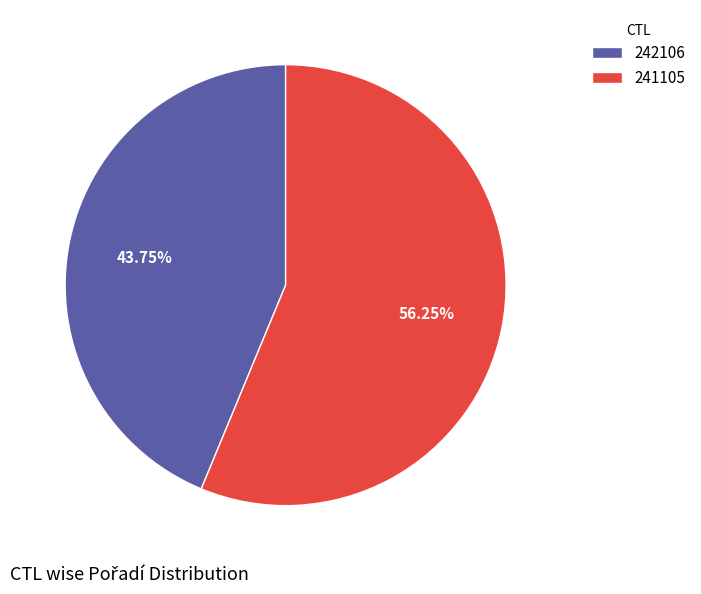

Between 241105 and 242106, which is larger?

241105